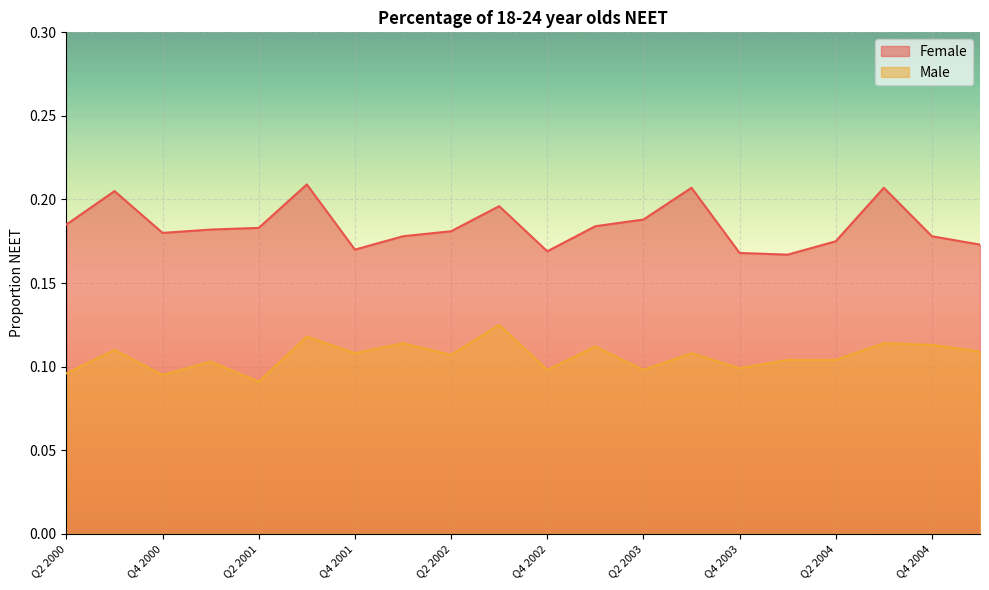

Is the value of Female at Q4 2000 greater than the value of Male at Q2 2004?

Yes